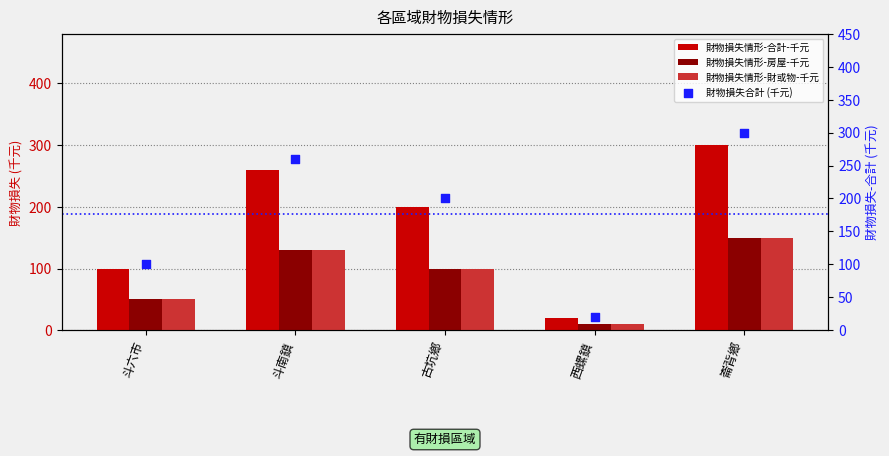

What is the total value across all series at 斗六市?

300